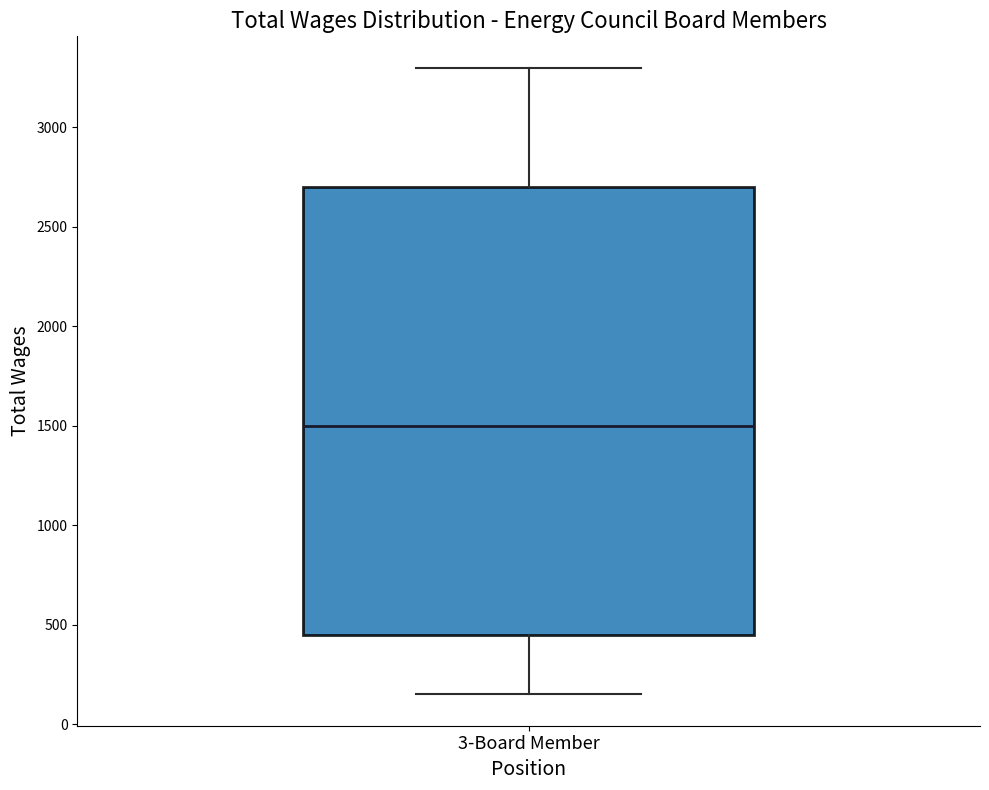

Transcribe this box plot: give where the median line is, the range the box spans, and where the two whiskers end, as read against the y-axis. The values are not printed on the chart, so give them approximately, as read against the axis.

median 1500, box 450 to 2700, whiskers 150 to 3300